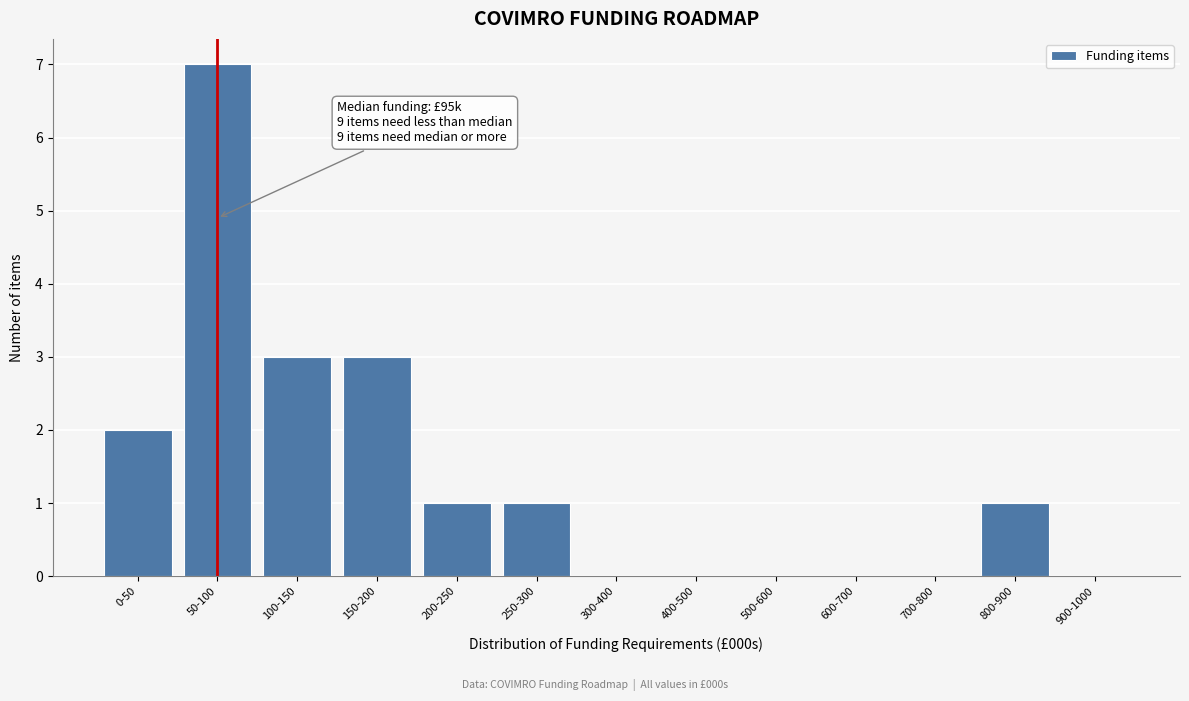

Reading left to right, transcribe all the data shown in this chart.

0-50=2	50-100=7	100-150=3	150-200=3	200-250=1	250-300=1	300-400=0	400-500=0	500-600=0	600-700=0	700-800=0	800-900=1	900-1000=0